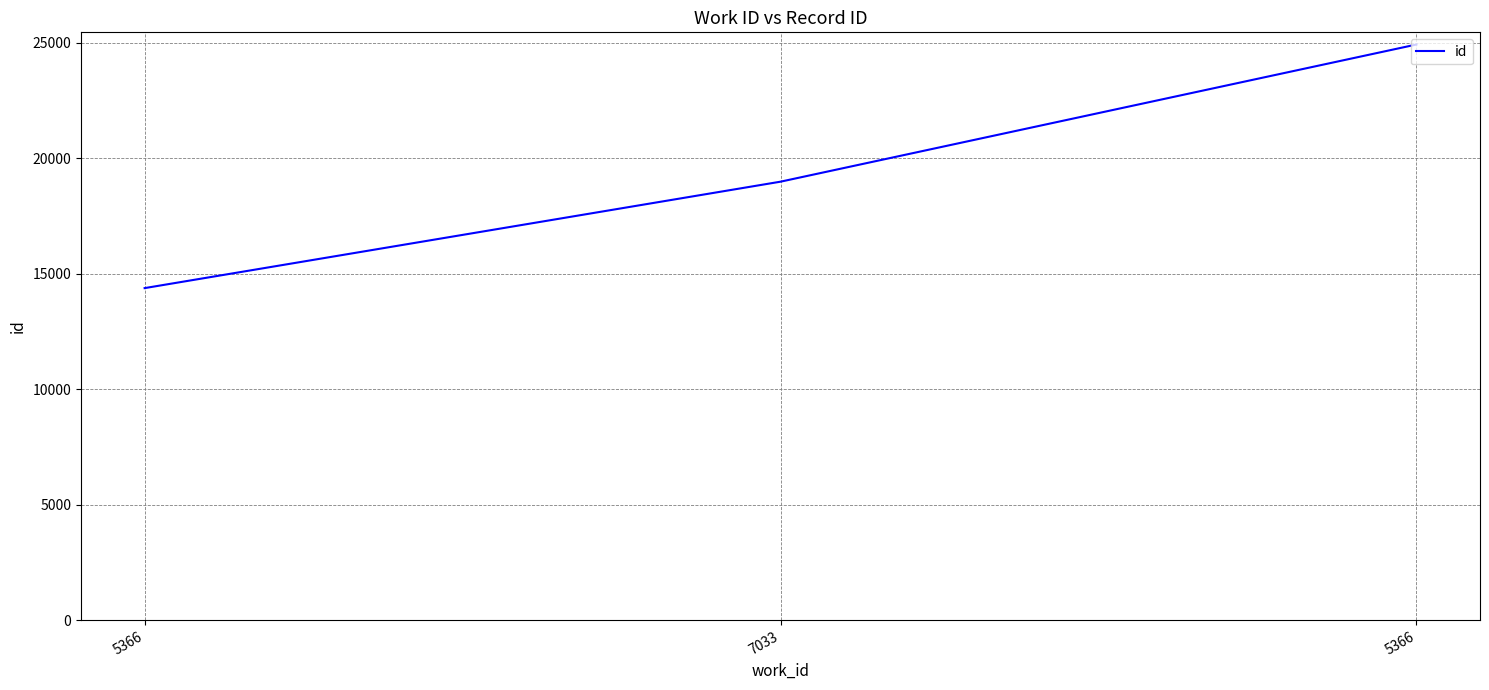

What is the minimum value shown in the chart?

14379